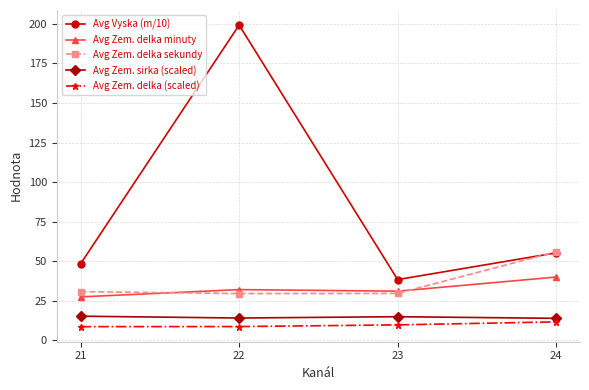

What is the value of the Avg Vyska (m/10) point at the 3rd from the left?

38.4